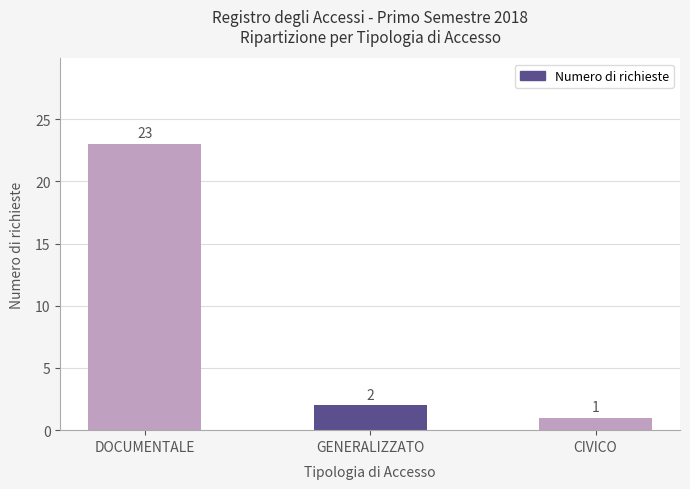

True or false: the data shows 1 at CIVICO.

True